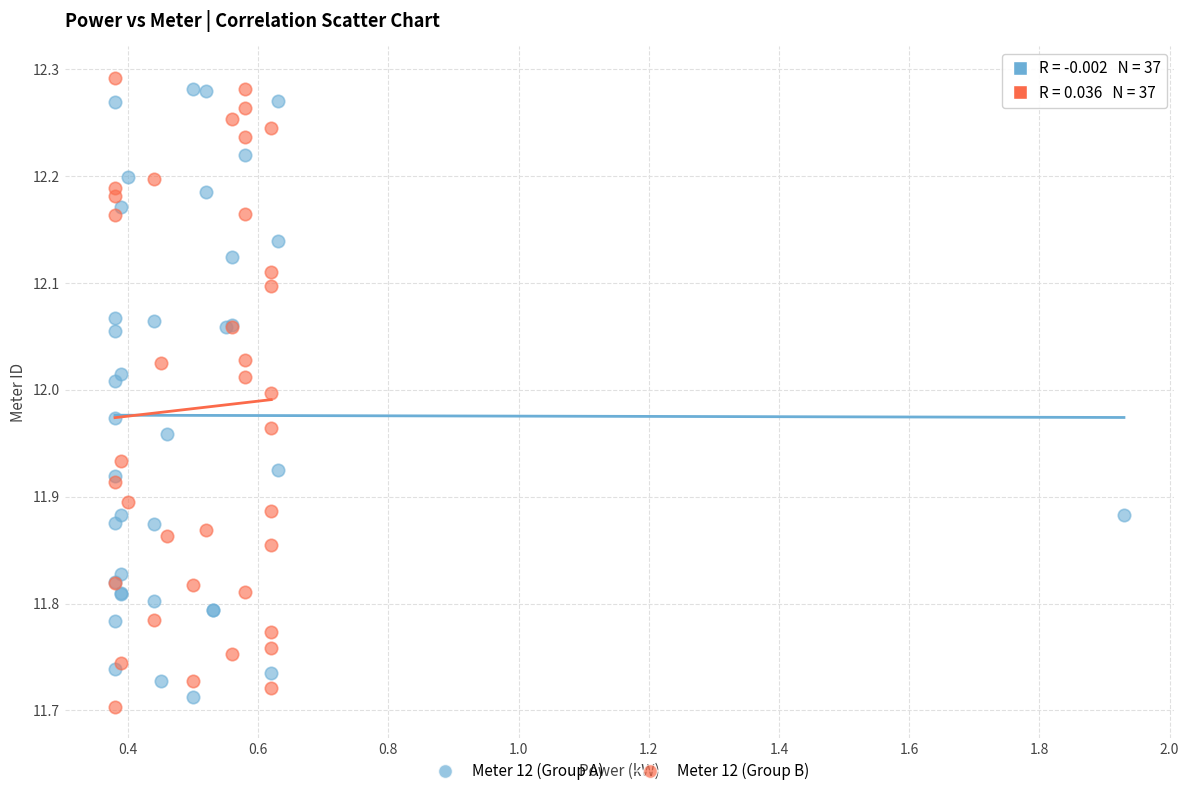

What are all the series names shown in the legend?

Meter 12 (Group A), Meter 12 (Group B)